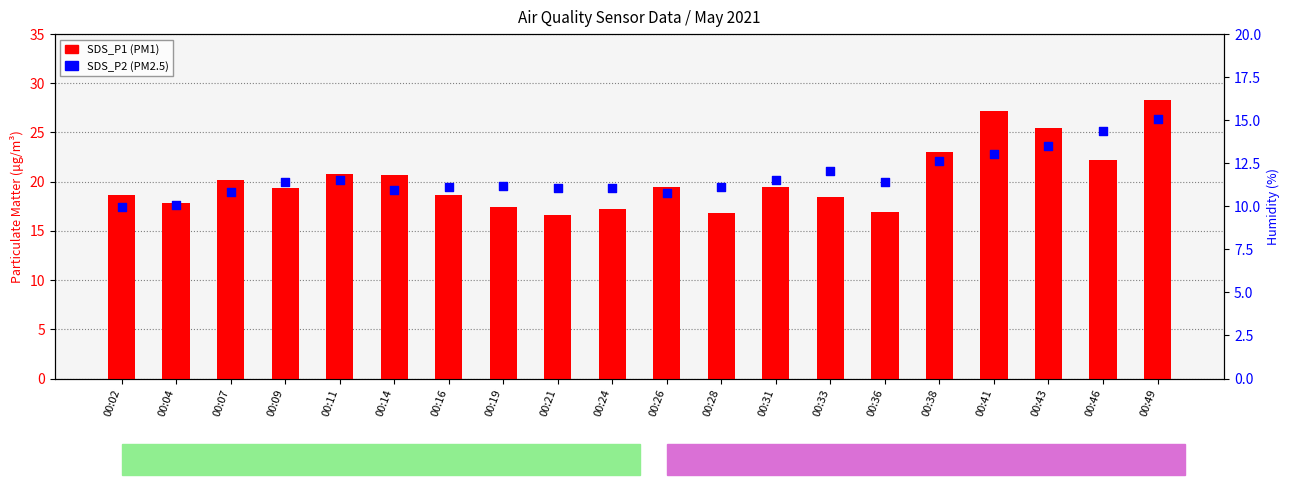

At how many categories does at least one series exceed 18?

14